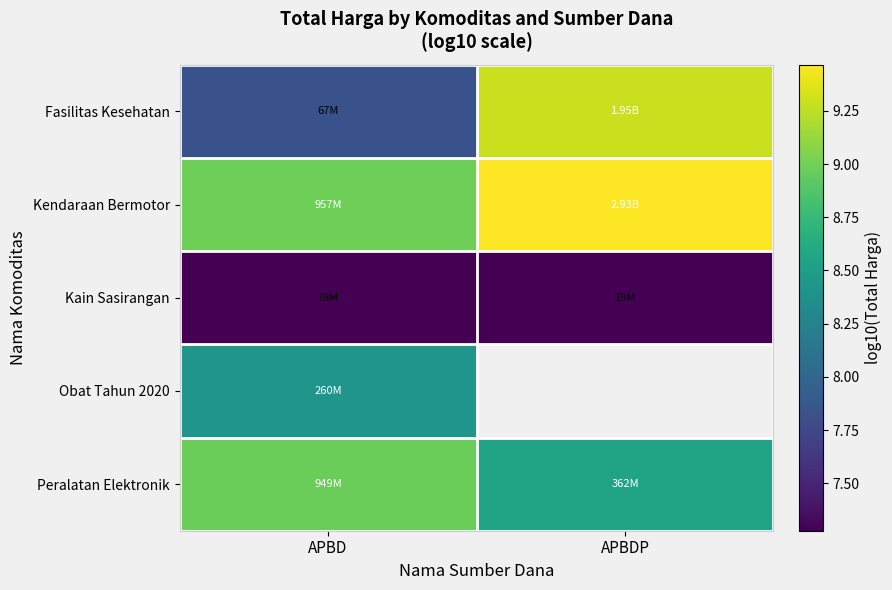

What is the sum of the Kendaraan Bermotor values at APBDP and APBD?

18.4